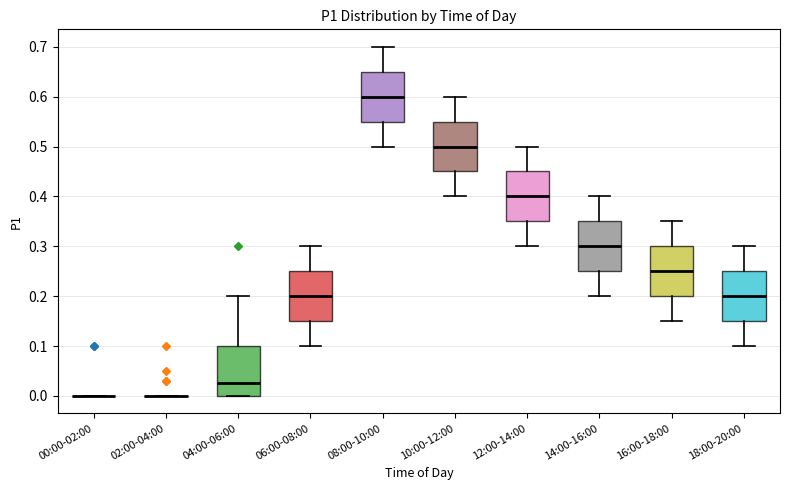

Reading left to right, read every box against the y-axis: the position of its median line, the range the box covers, and the ends of its whiskers. The values are not printed on the chart, so give them approximately, as read against the axis.

00:00-02:00: box collapsed to a line at 0.00, whiskers 0.00 to 0.00
02:00-04:00: box collapsed to a line at 0.00, whiskers 0.00 to 0.00
04:00-06:00: median 0.03, box 0.00 to 0.10, whiskers 0.00 to 0.20
06:00-08:00: median 0.20, box 0.15 to 0.25, whiskers 0.10 to 0.30
08:00-10:00: median 0.60, box 0.55 to 0.65, whiskers 0.50 to 0.70
10:00-12:00: median 0.50, box 0.45 to 0.55, whiskers 0.40 to 0.60
12:00-14:00: median 0.40, box 0.35 to 0.45, whiskers 0.30 to 0.50
14:00-16:00: median 0.30, box 0.25 to 0.35, whiskers 0.20 to 0.40
16:00-18:00: median 0.25, box 0.20 to 0.30, whiskers 0.15 to 0.35
18:00-20:00: median 0.20, box 0.15 to 0.25, whiskers 0.10 to 0.30